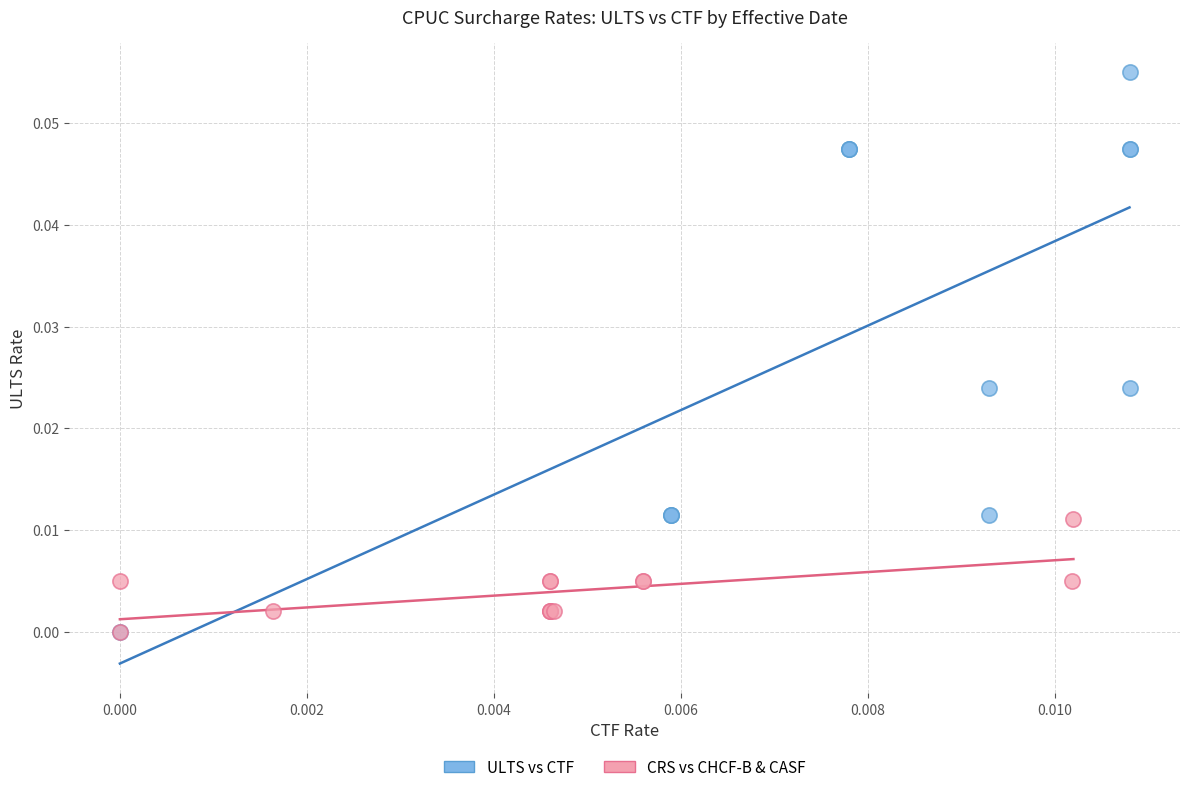

Which series has the largest Y range (max minus min)?

ULTS vs CTF